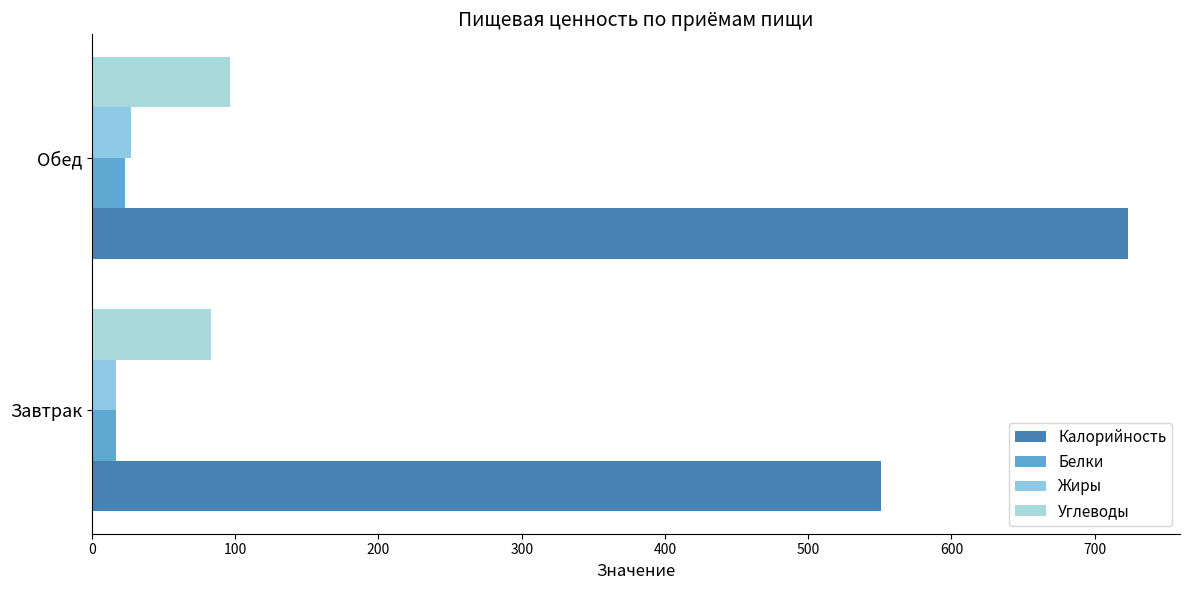

How many data points in Углеводы are less than 96?

1